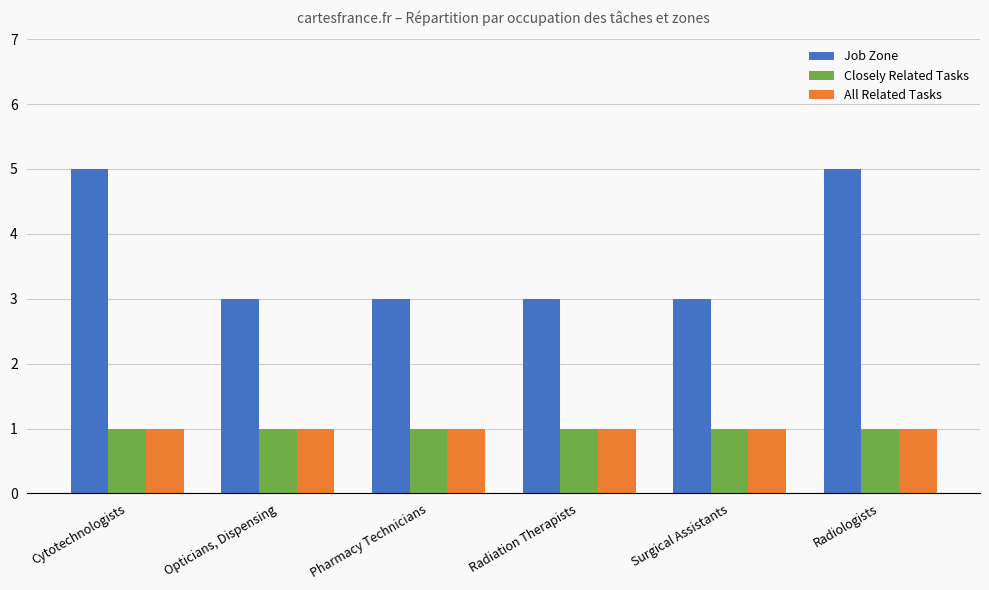

How many distinct data groups are displayed?

3